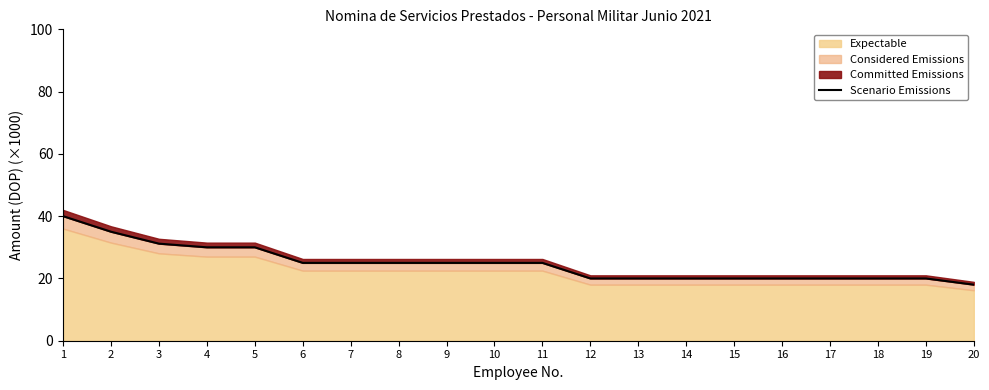

Where does the data first go above 25?

1